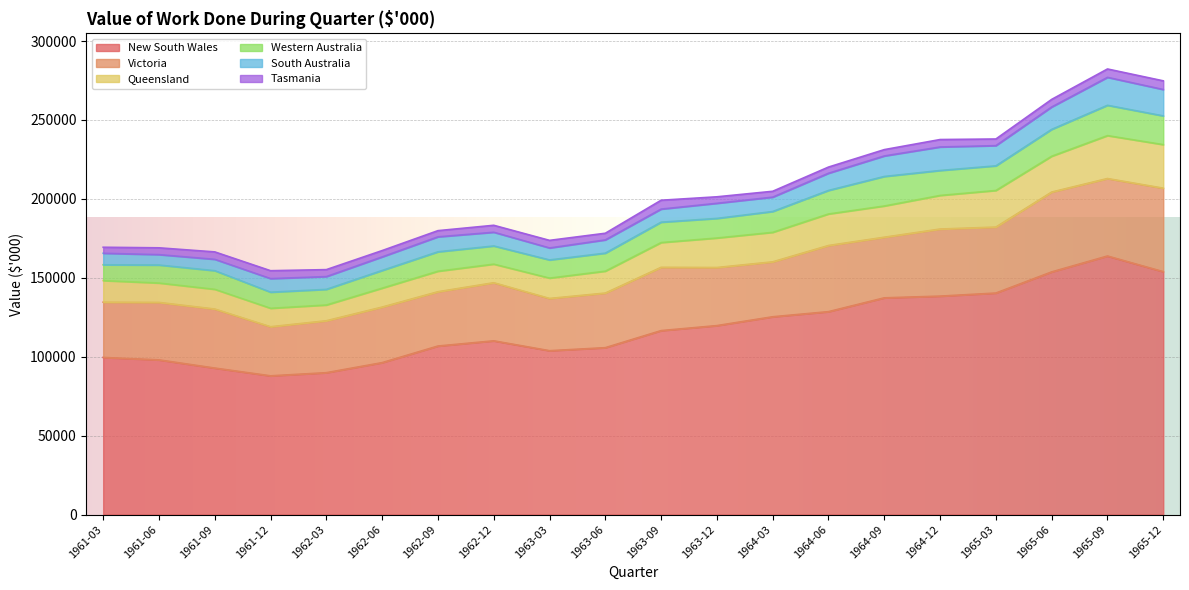

What is the spread (max minus min) of values at 1961-12?

82894